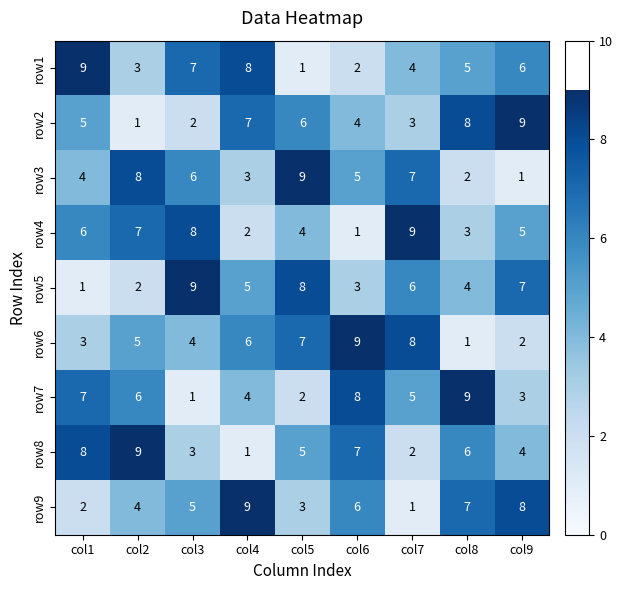

What is the sum of the row8 values at col1 and col3?

11